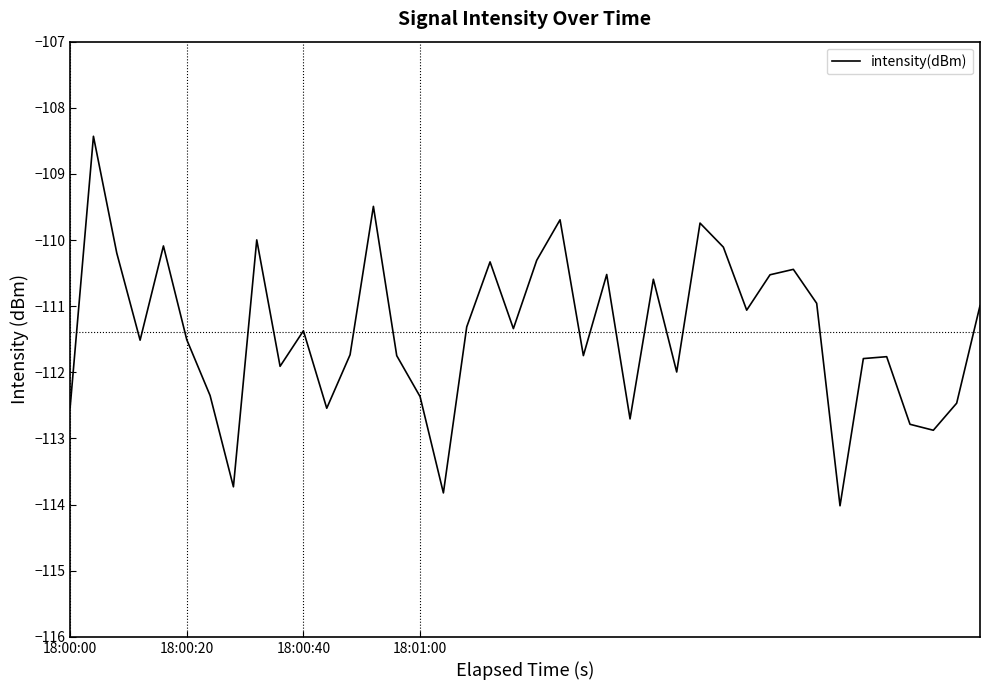

What is the difference between the maximum and minimum values?

5.6